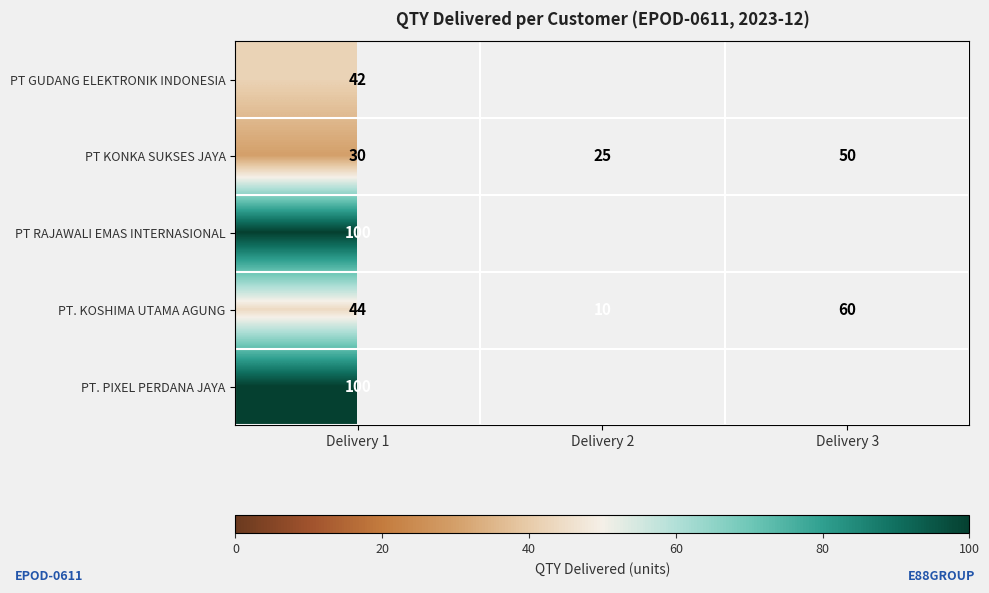

The value of PT GUDANG ELEKTRONIK INDONESIA at Delivery 1 is 42. True or false?

True